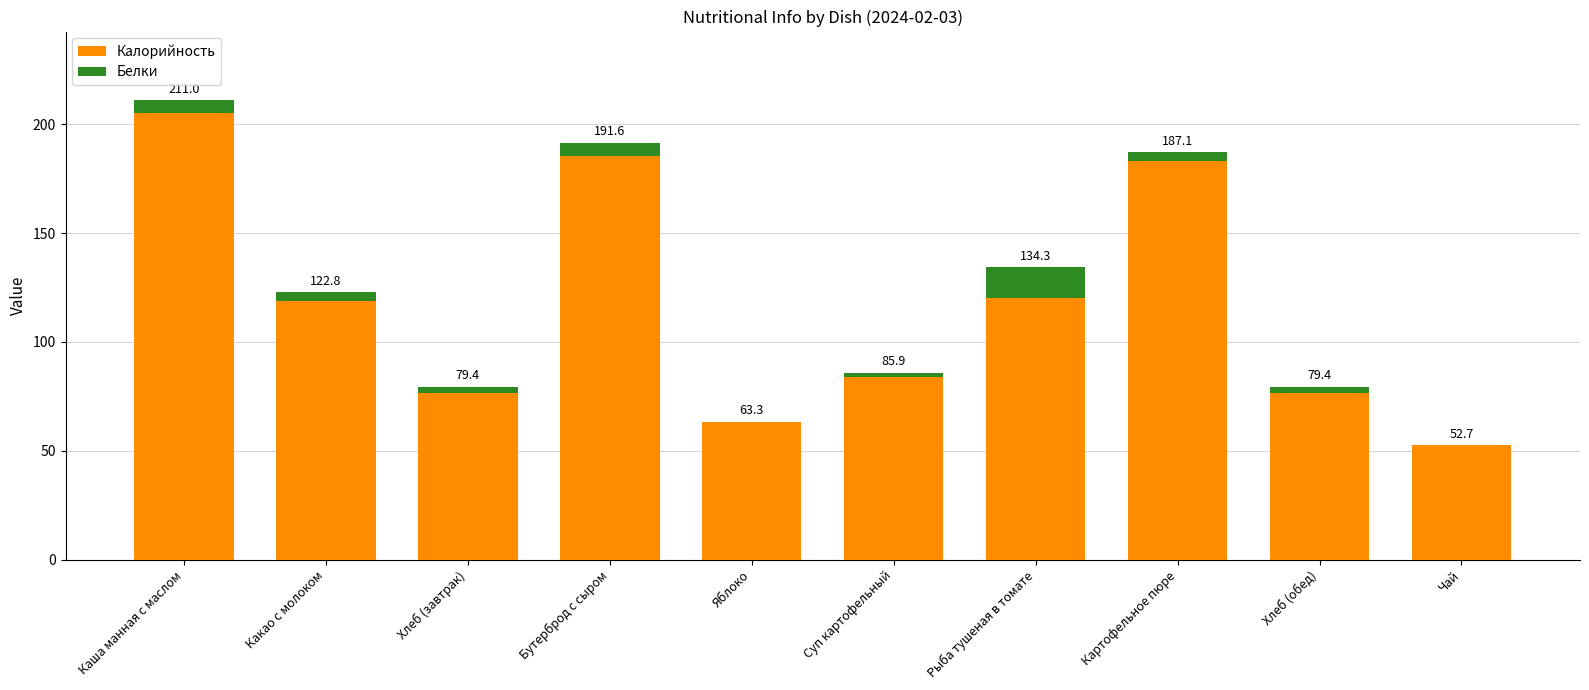

What is the maximum value for Калорийность?

205.0